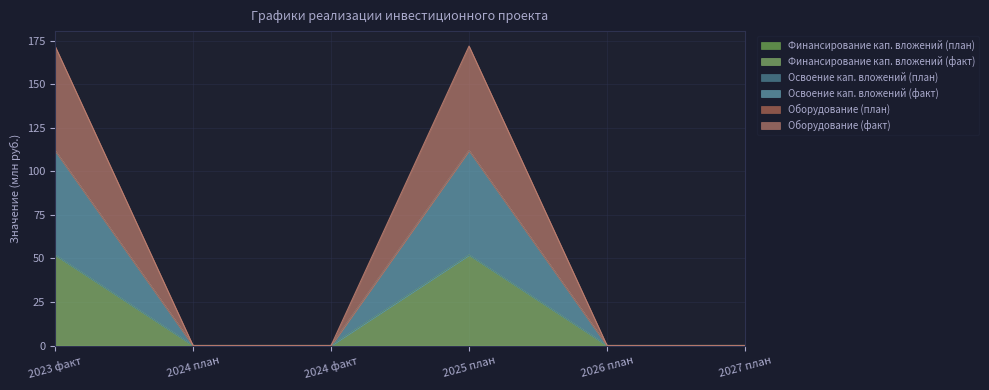

True or false: Освоение кап. вложений (план) has a value of 112.0 at 2025 план.

True